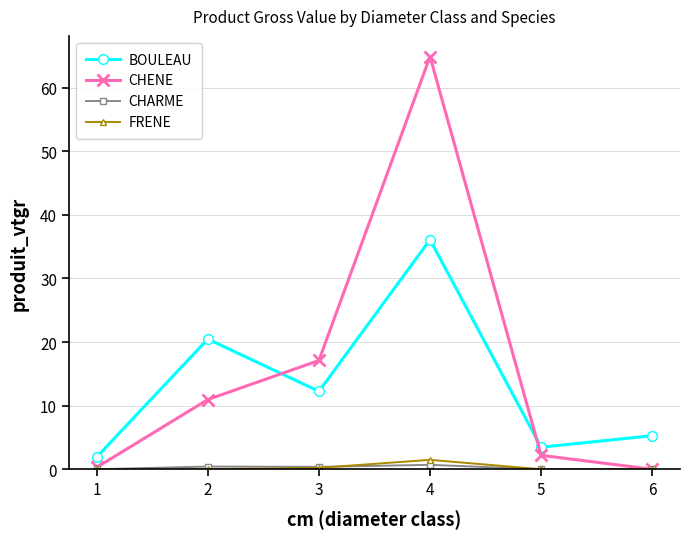

Does the chart have visible grid lines?

Yes